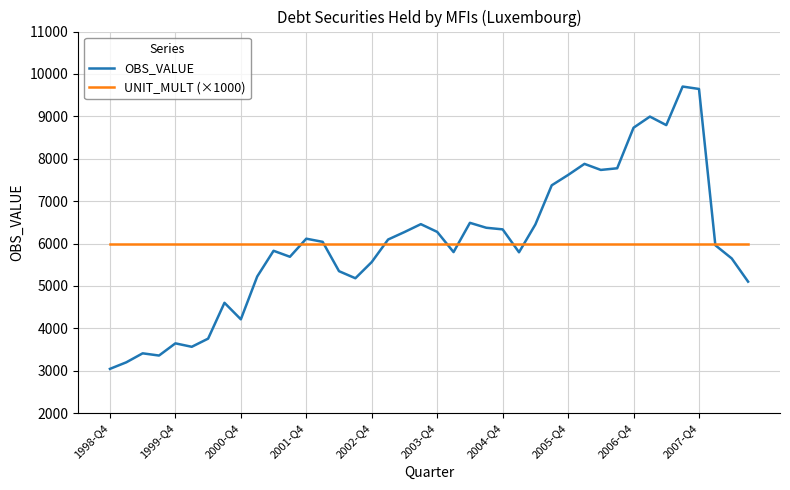

Does the chart display data point markers on the line(s)?

No